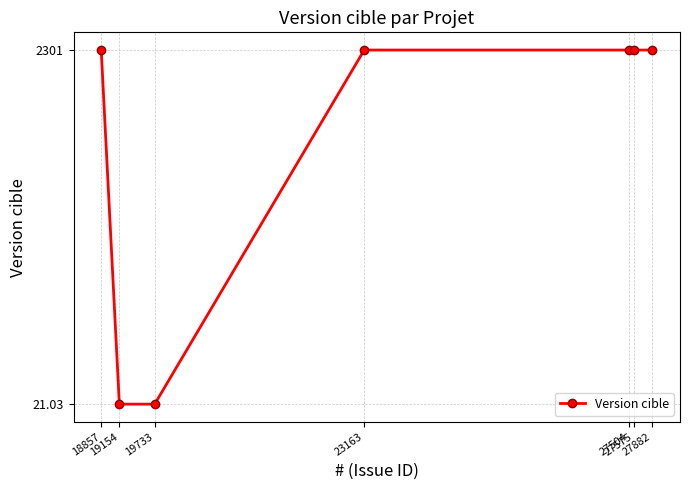

Is this an area chart (filled region under the line)?

No